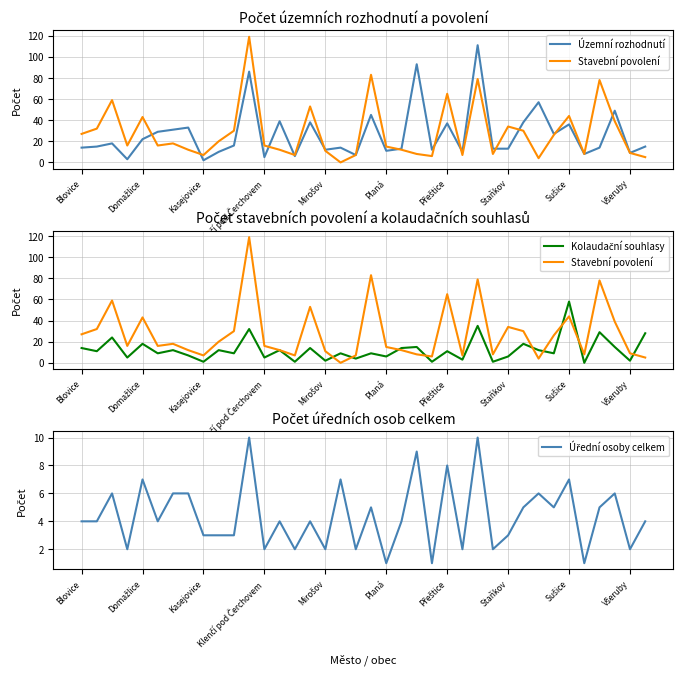

At how many categories does at least one series exceed 104?

2